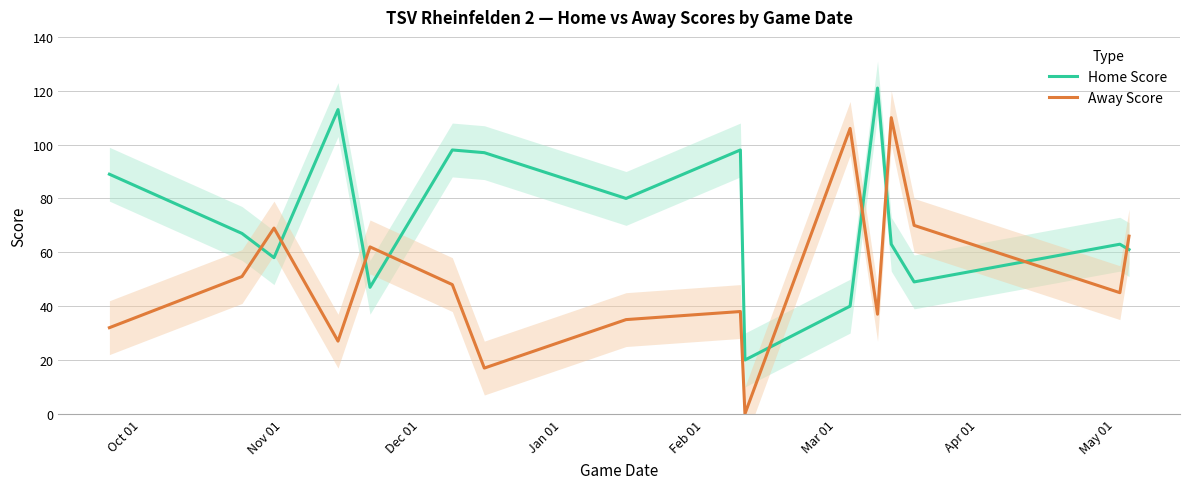

How many times do Home Score and Away Score cross each other?

9